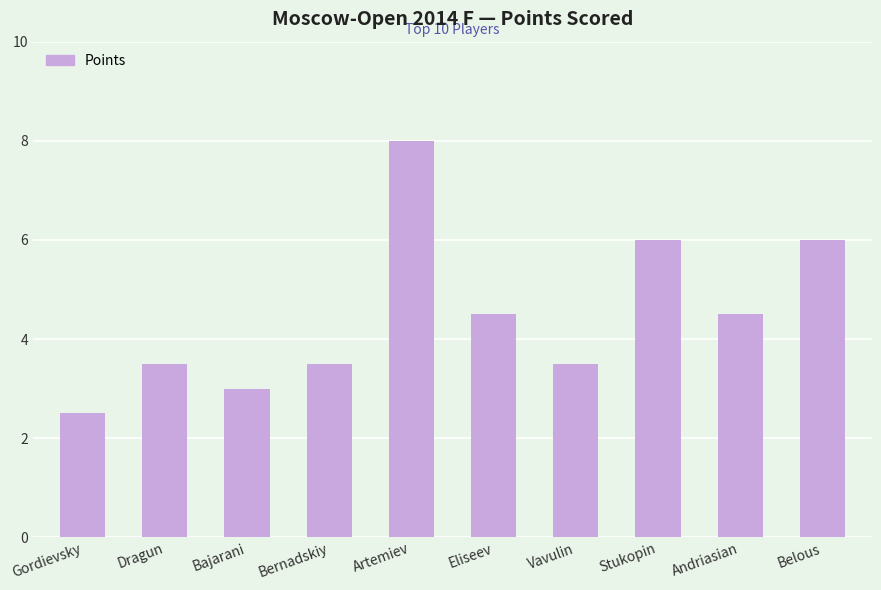

Is it true that the value at Dragun is 1.6?

False